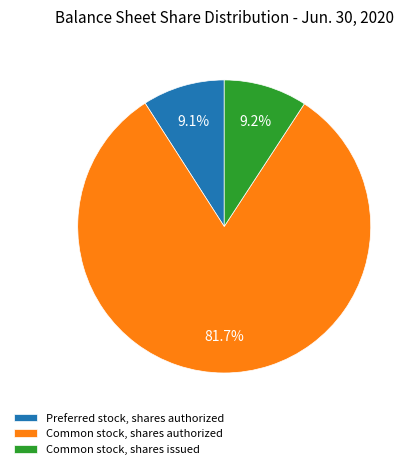

Combined, what portion of the pie is Common stock, shares issued and Preferred stock, shares authorized?

18.3%